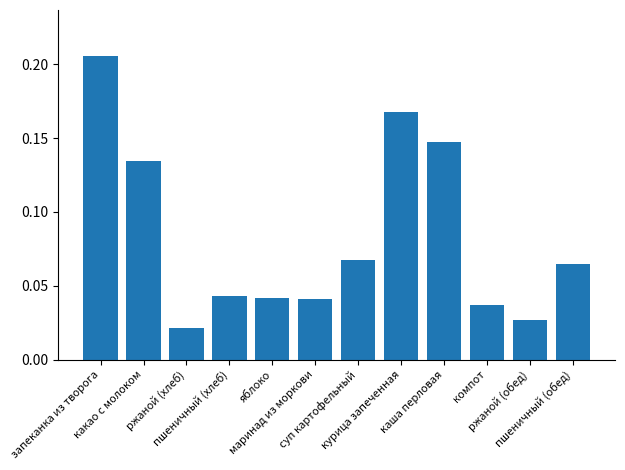

At which category does the chart reach its minimum across all series?

ржаной (хлеб)